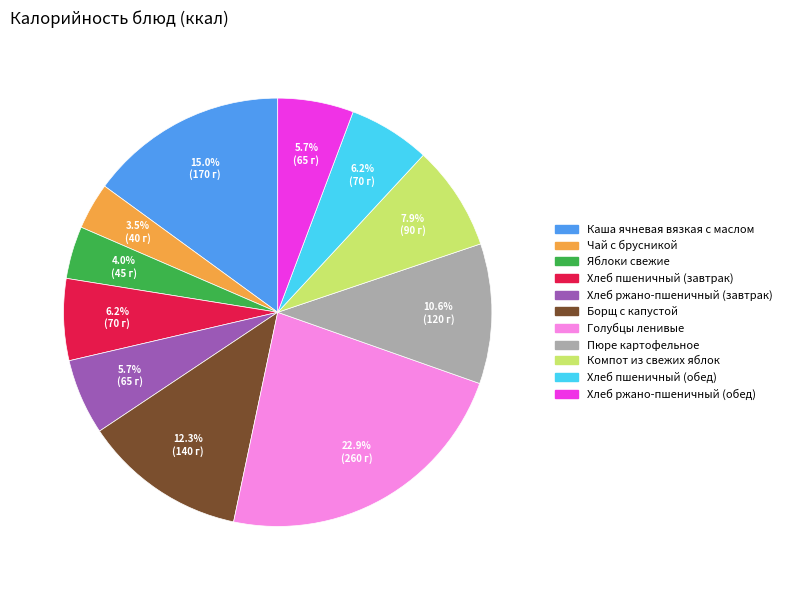

Approximately how many times larger is the value at Голубцы ленивые compared to Пюре картофельное?

2.2